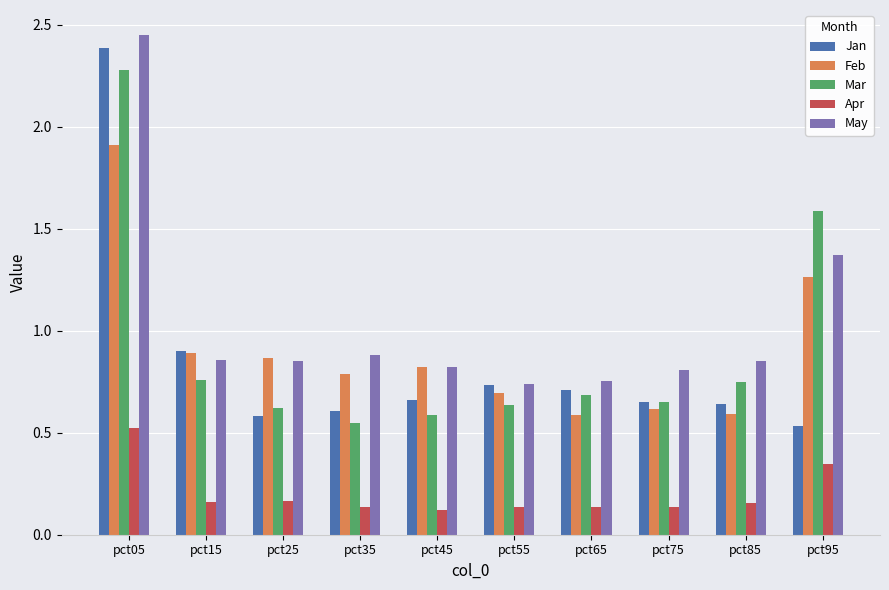

What is the sum of the Mar values at pct35 and pct95?

2.1